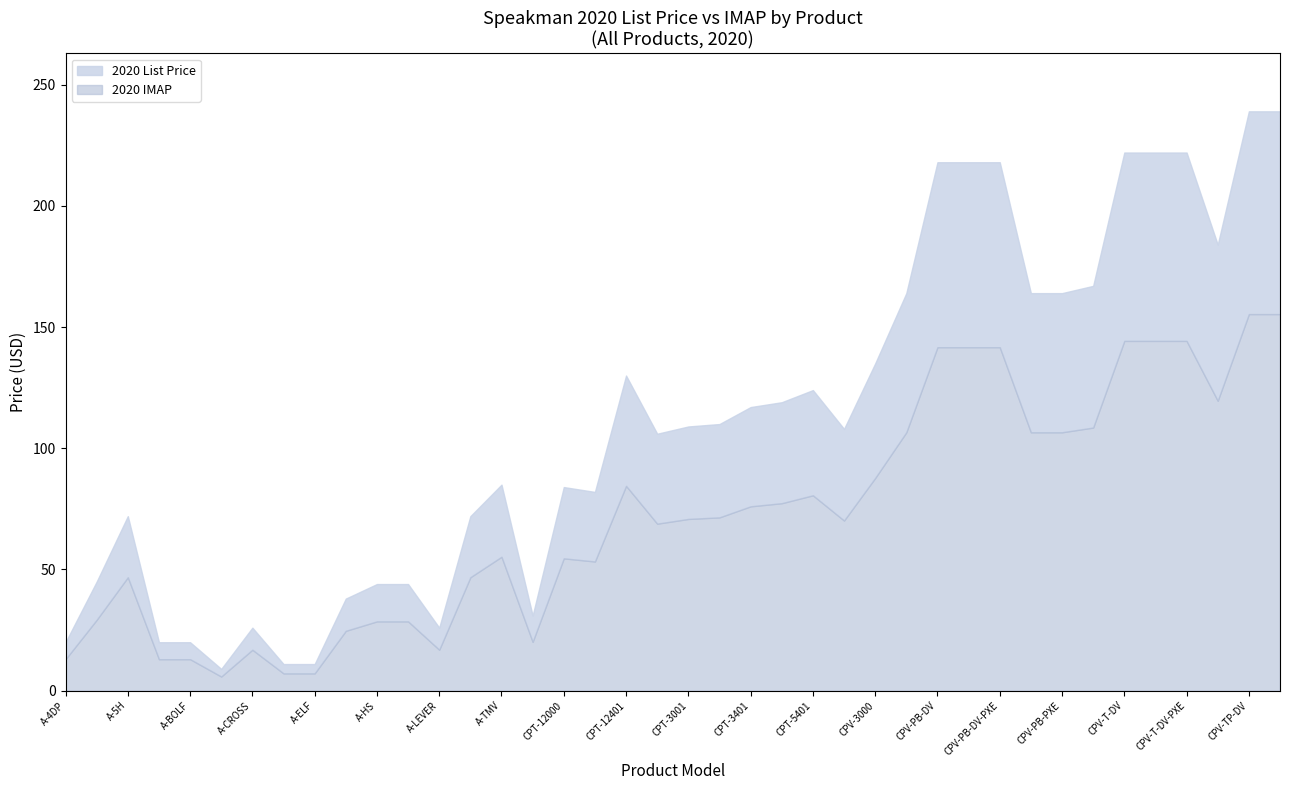

Reading right to left, list all the values displayed in this chart.

2020 List Price: CPV-TP-DV-PXC=239.0	CPV-TP-DV=239.0	CPV-TP=184.0	CPV-T-DV-PXE=222.0	CPV-T-DV-PXC=222.0	CPV-T-DV=222.0	CPV-T=167.0	CPV-PB-PXE=164.0	CPV-PB-PXC=164.0	CPV-PB-DV-PXE=218.0	CPV-PB-DV-PXC=218.0	CPV-PB-DV=218.0	CPV-PB=164.0	CPV-3000=135.0	CPV-12000=108.0	CPT-5401=124.0	CPT-5001=119.0	CPT-3401=117.0	CPT-3400=110.0	CPT-3001=109.0	CPT-3000=106.0	CPT-12401=130.0	CPT-12001=82.0	CPT-12000=84.0	A-VRS=31.0	A-TMV=85.0	A-TEE=72.0	A-LEVER=26.0	A-HTS=44.0	A-HS=44.0	A-HOSES=38.0	A-ELF=11.0	A-EA12=11.0	A-CROSS=26.0	A-CK=9.0	A-BOLF=20.0	A-BOELF=20.0	A-5H=72.0	A-4WRIST=45.0	A-4DP=20.0
2020 IMAP: CPV-TP-DV-PXC=155.3	CPV-TP-DV=155.3	CPV-TP=119.6	CPV-T-DV-PXE=144.3	CPV-T-DV-PXC=144.3	CPV-T-DV=144.3	CPV-T=108.5	CPV-PB-PXE=106.6	CPV-PB-PXC=106.6	CPV-PB-DV-PXE=141.7	CPV-PB-DV-PXC=141.7	CPV-PB-DV=141.7	CPV-PB=106.6	CPV-3000=87.8	CPV-12000=70.2	CPT-5401=80.6	CPT-5001=77.3	CPT-3401=76.0	CPT-3400=71.5	CPT-3001=70.8	CPT-3000=68.9	CPT-12401=84.5	CPT-12001=53.3	CPT-12000=54.6	A-VRS=20.1	A-TMV=55.2	A-TEE=46.8	A-LEVER=16.9	A-HTS=28.6	A-HS=28.6	A-HOSES=24.7	A-ELF=7.2	A-EA12=7.2	A-CROSS=16.9	A-CK=5.8	A-BOLF=13.0	A-BOELF=13.0	A-5H=46.8	A-4WRIST=29.2	A-4DP=13.0